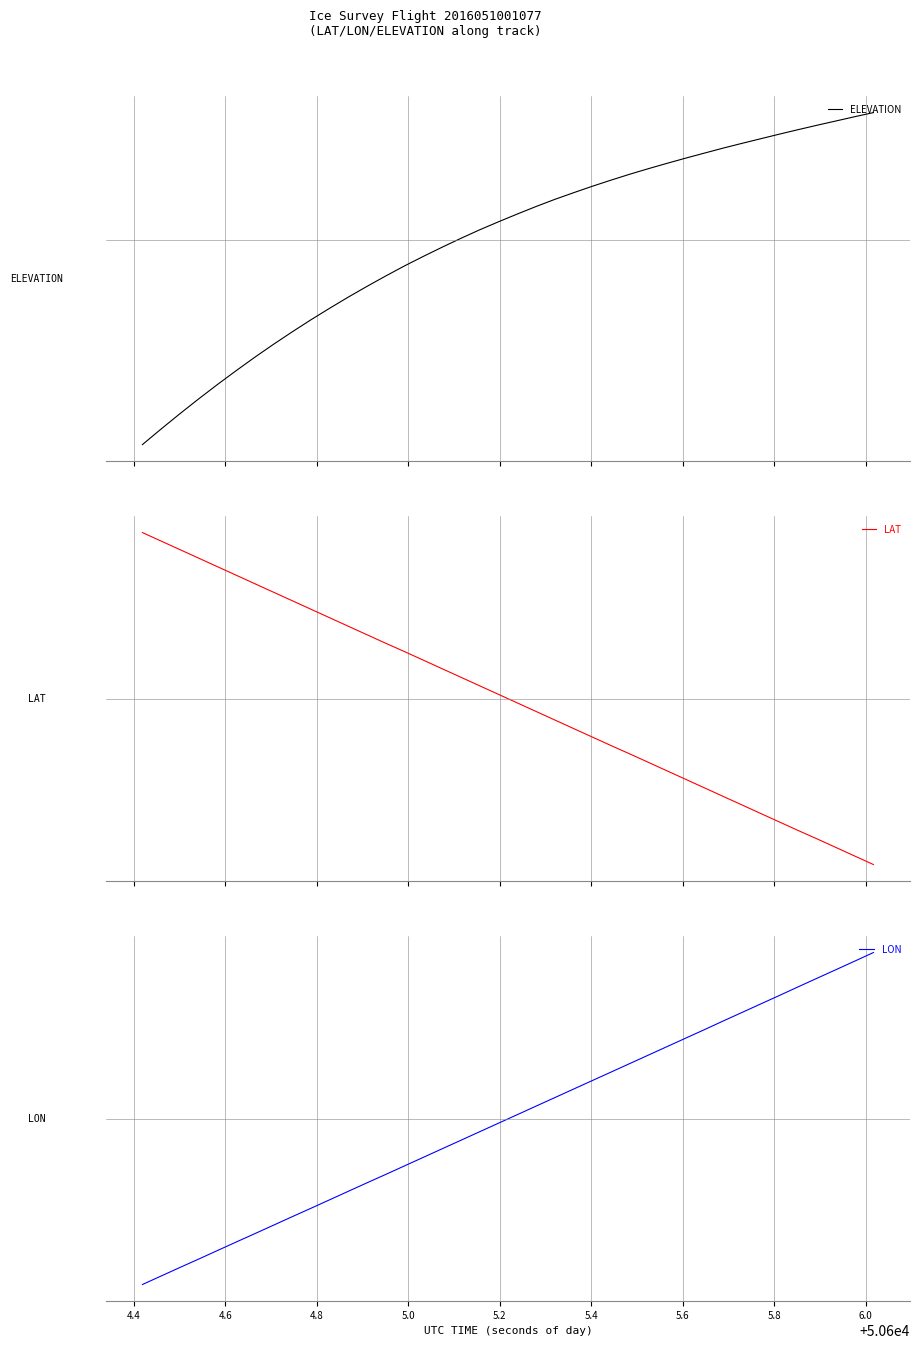

True or false: LAT and LON cross at least once.

True